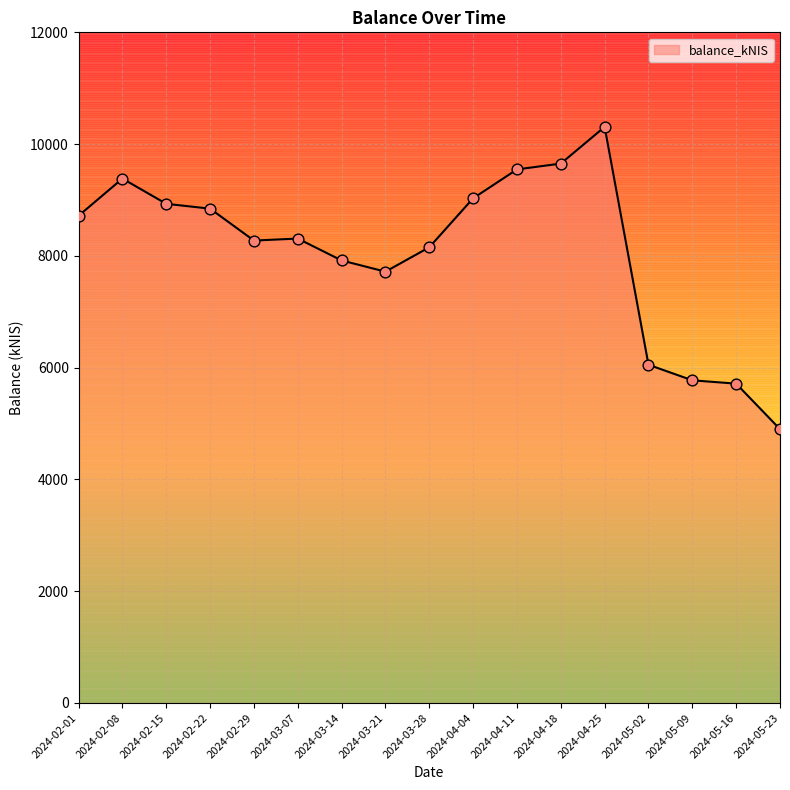

Which has a higher value, 2024-05-16 or 2024-04-25?

2024-04-25